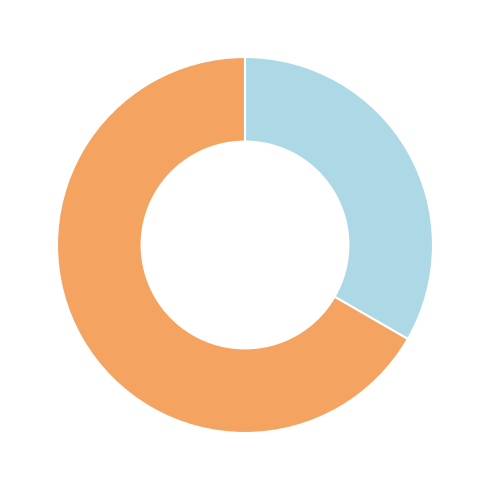

Is there any slice that represents more than half of the pie?

Yes